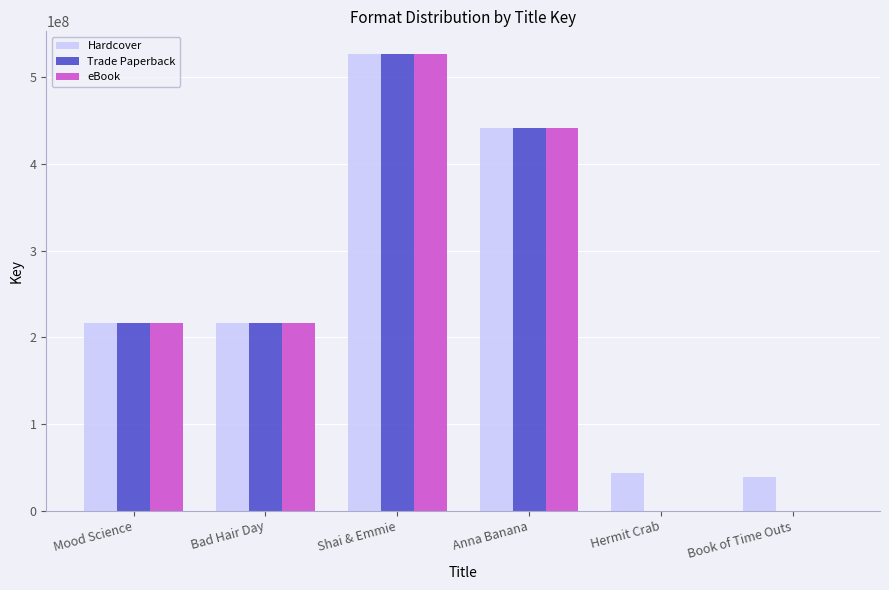

At which label is Trade Paperback closest to 263415327?

Mood Science